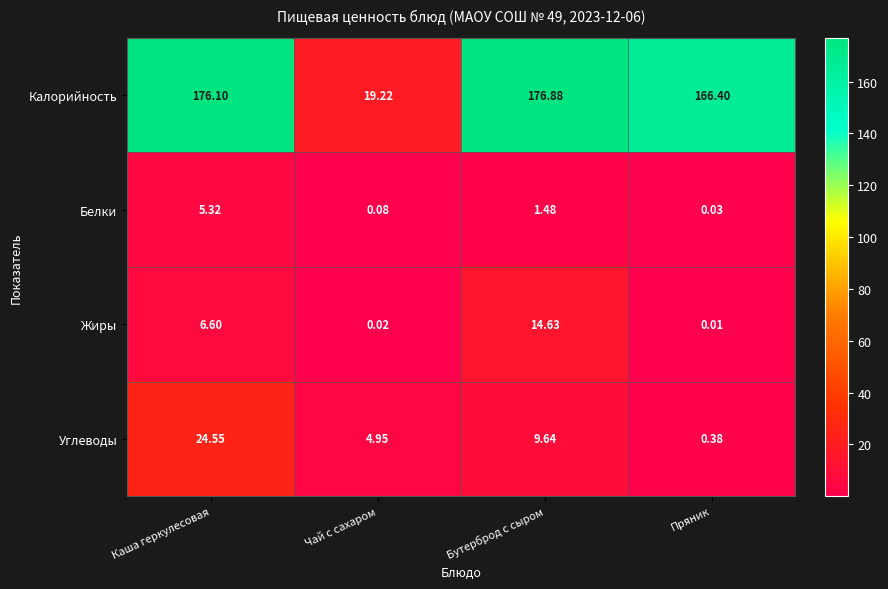

At which label is Белки closest to 2?

Бутерброд с сыром